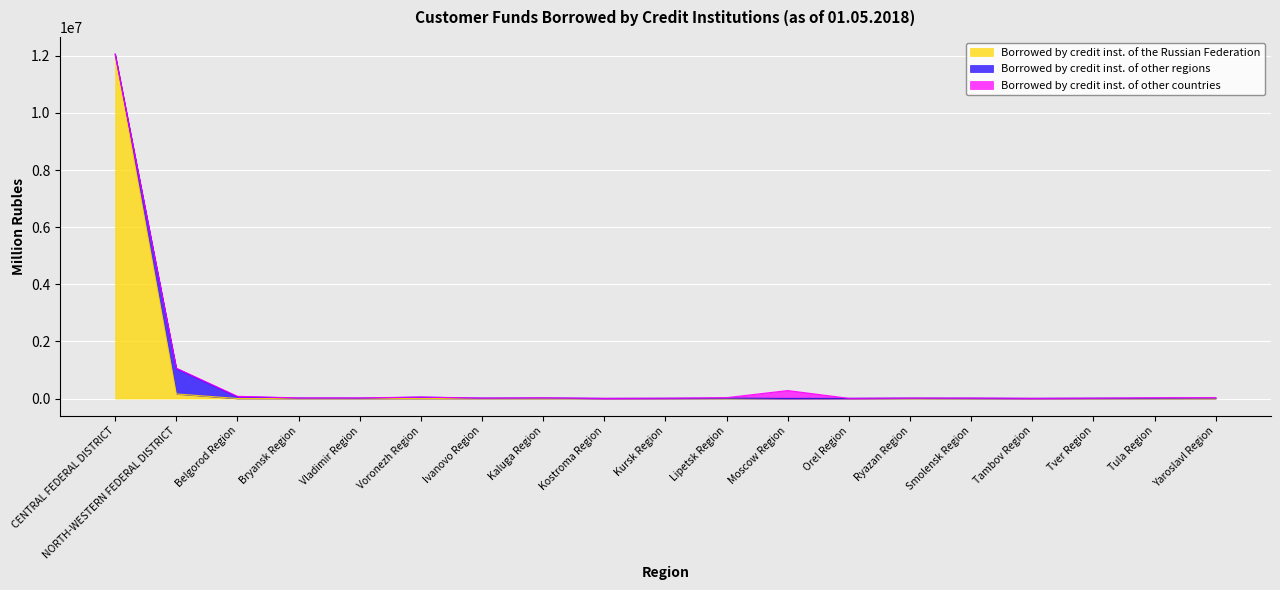

Which series ends up on top after the final intersection of Borrowed by credit inst. of other regions and Borrowed by credit inst. of the Russian Federation?

Borrowed by credit inst. of other regions